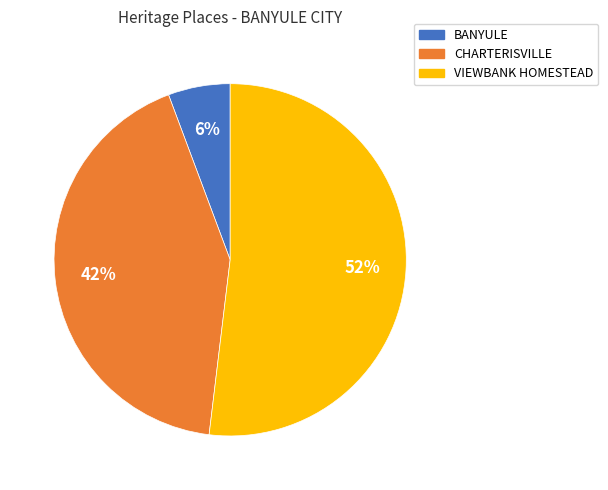

Which category has the smallest portion of the pie?

BANYULE